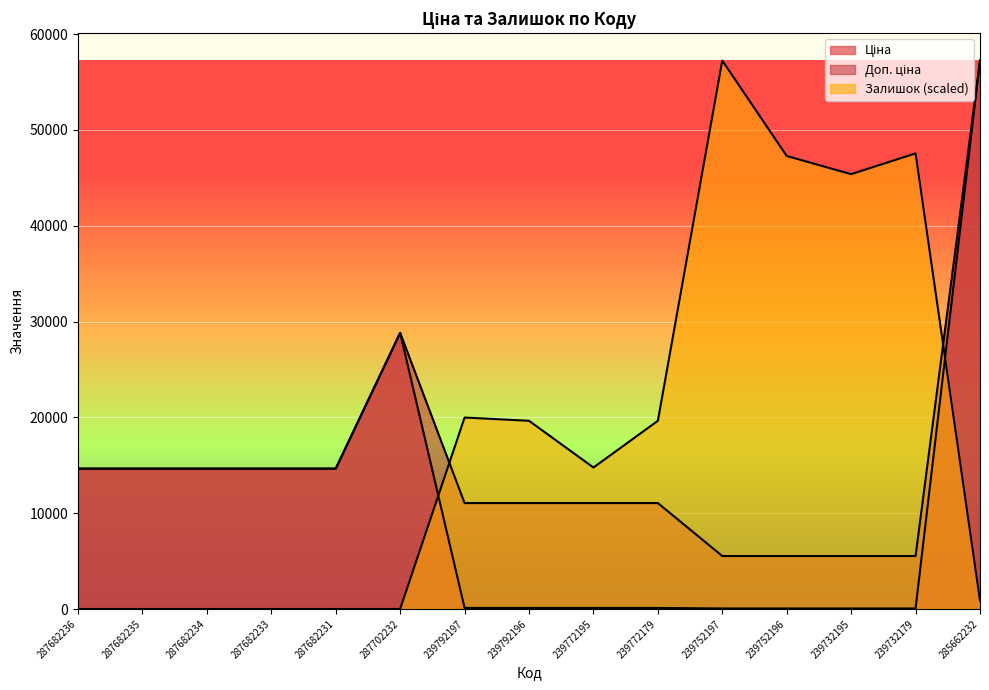

At which category is the sum across all series the highest?

285662232